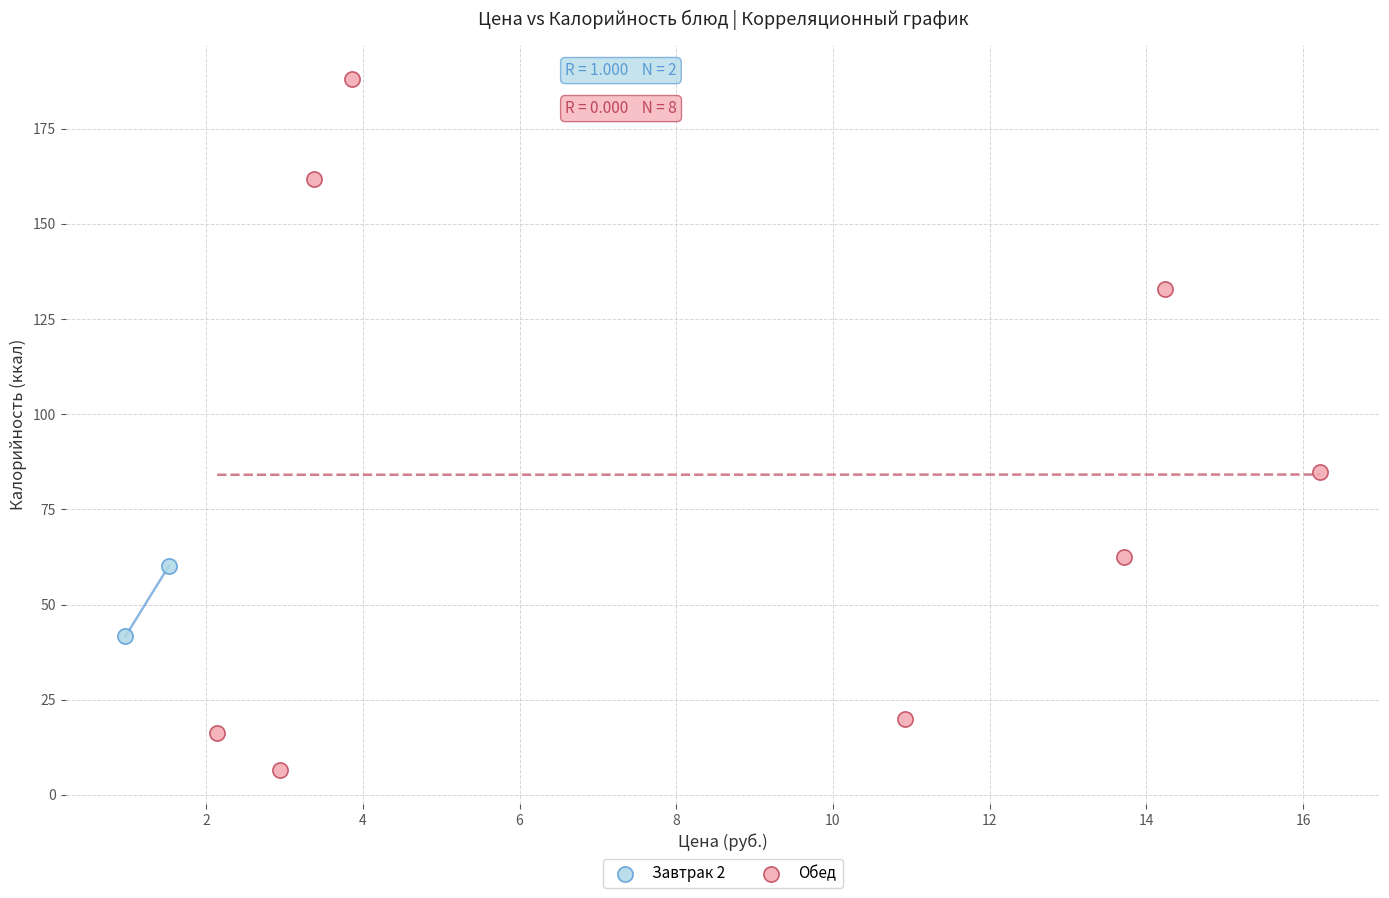

What are all the series names shown in the legend?

Завтрак 2, Обед